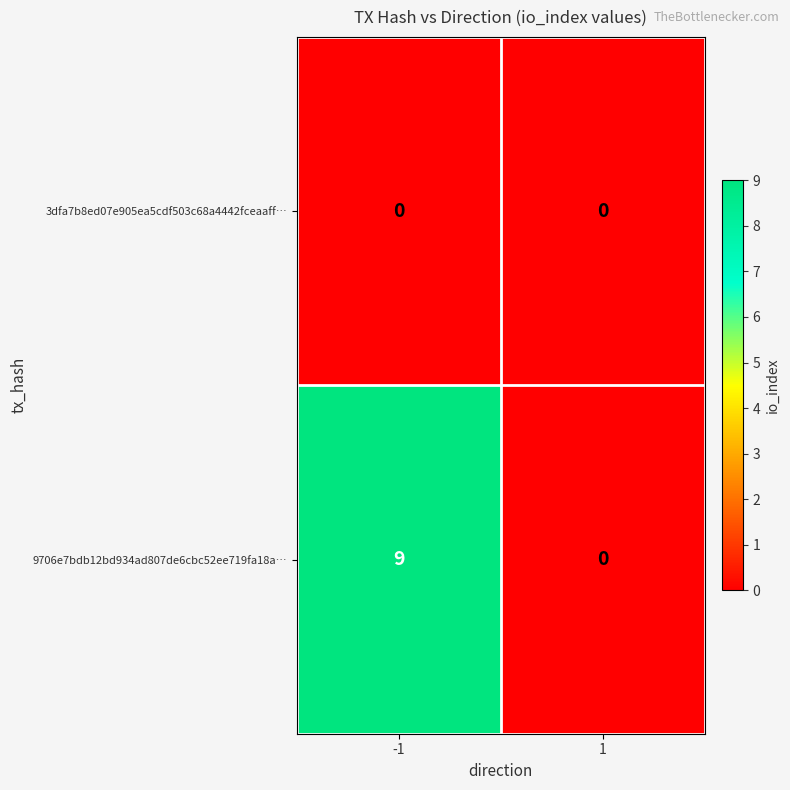

What is the maximum value shown in the chart?

9